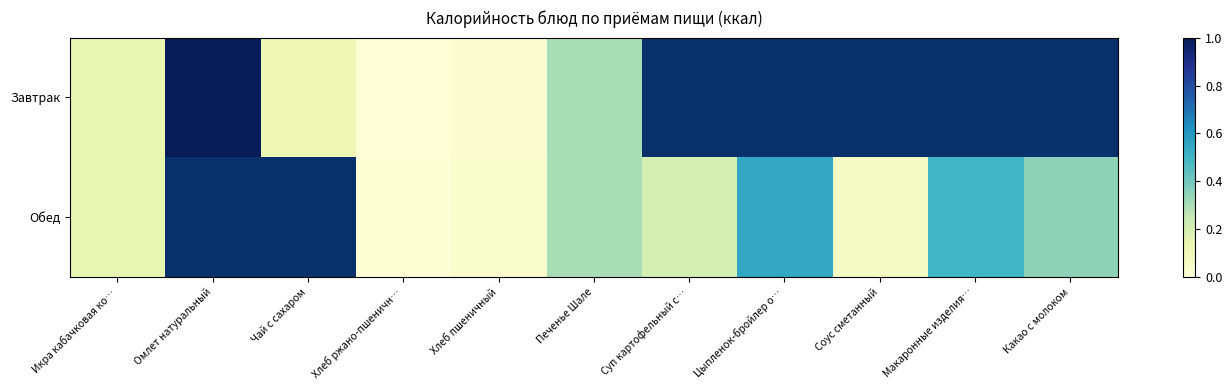

Rank the series by their average value, from highest to lowest.

Завтрак, Обед